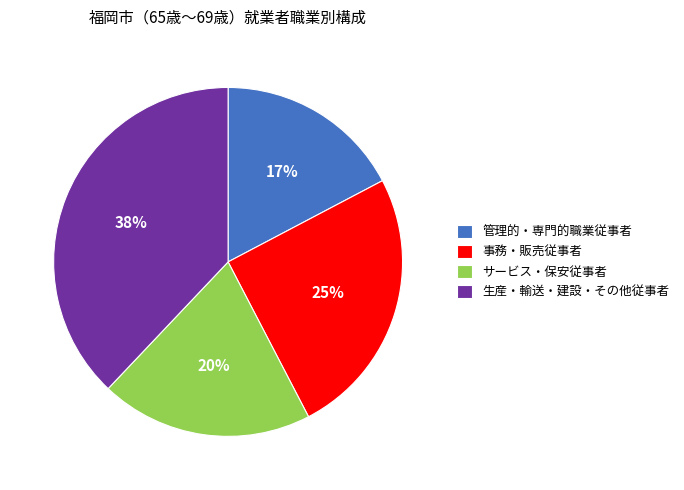

Count the number of slices in the pie.

4